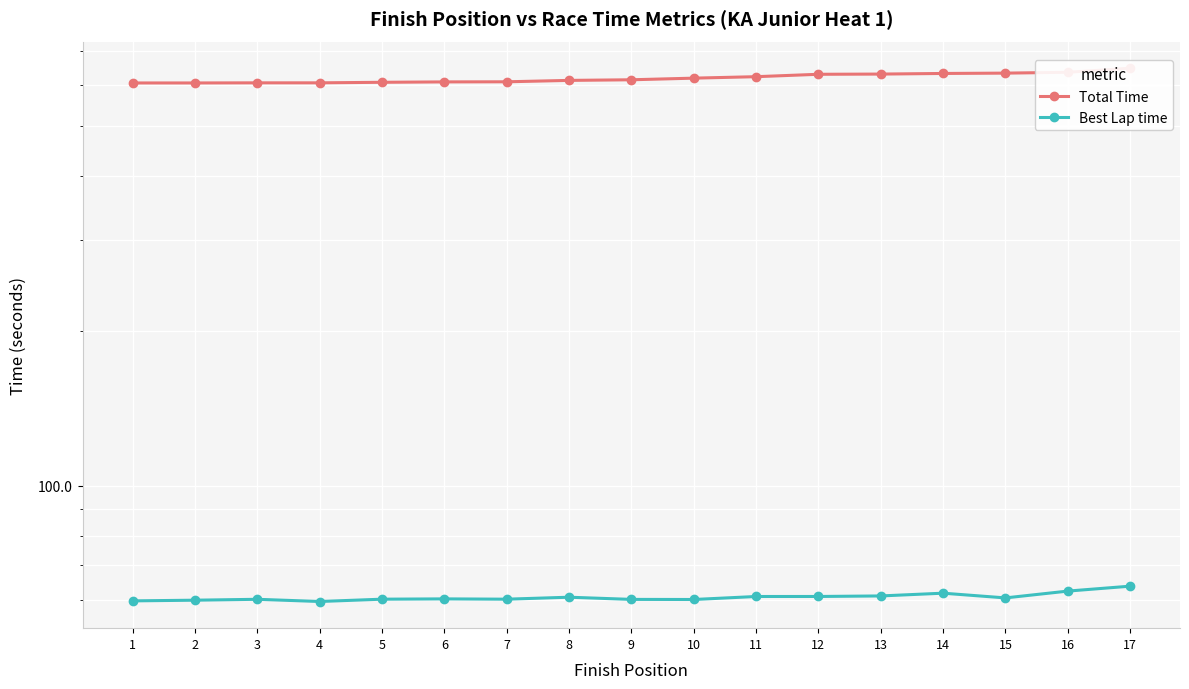

Which series has the widest spread of values?

Total Time